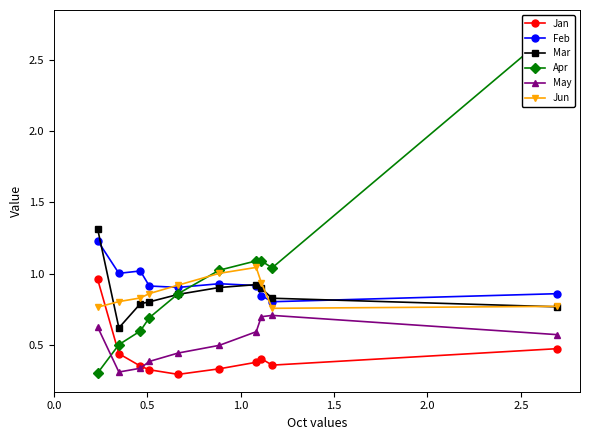

At how many categories does at least one series exceed 2?

1